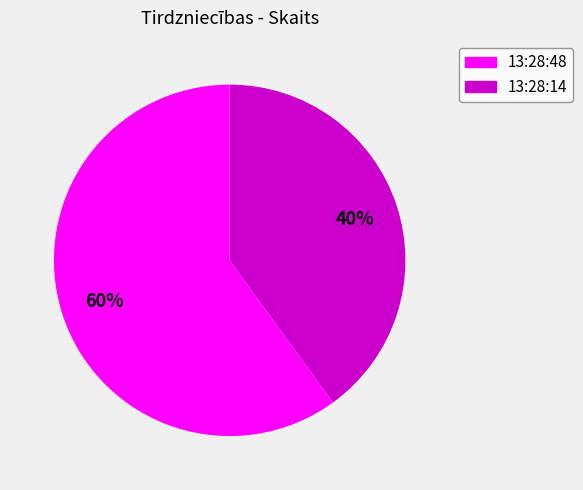

What percentage is the 13:28:48 slice, to the nearest percent?

60%